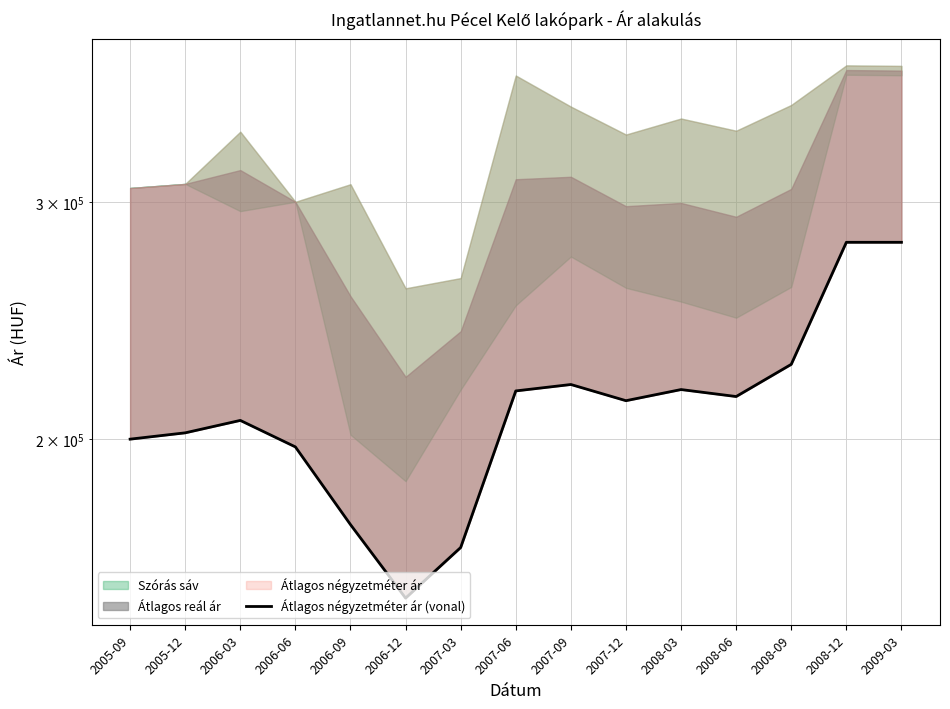

What is the sum of the values at 2006-06 and 2008-06?

412483